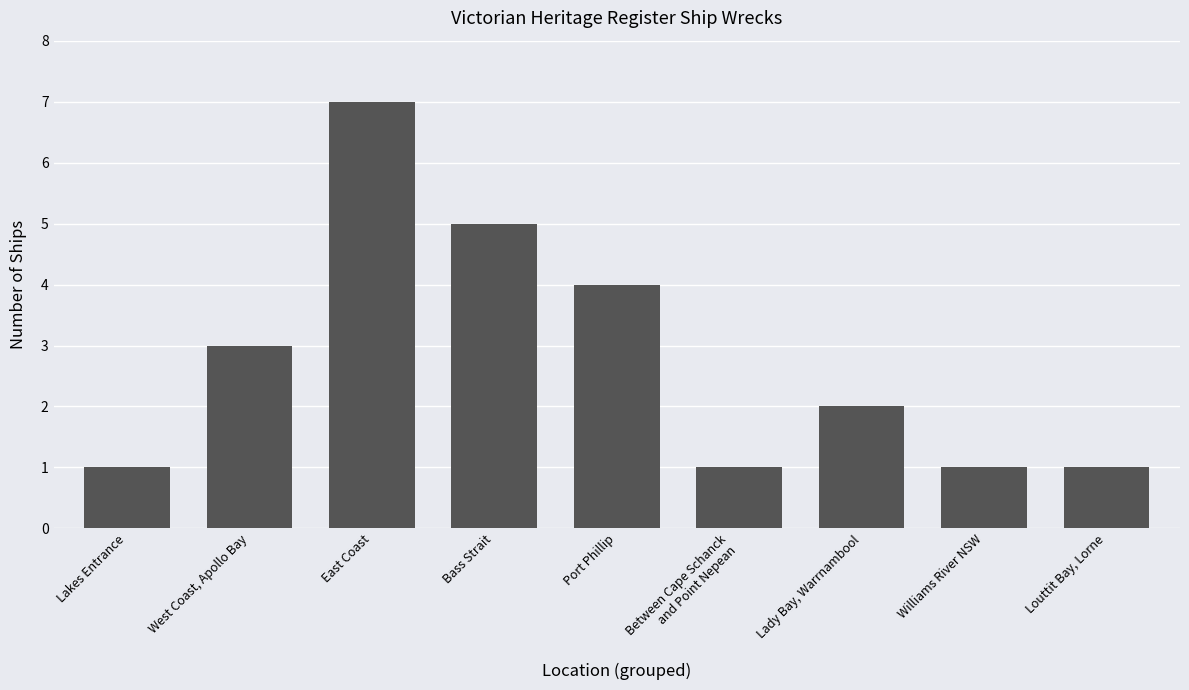

What is the sum of all values?

25